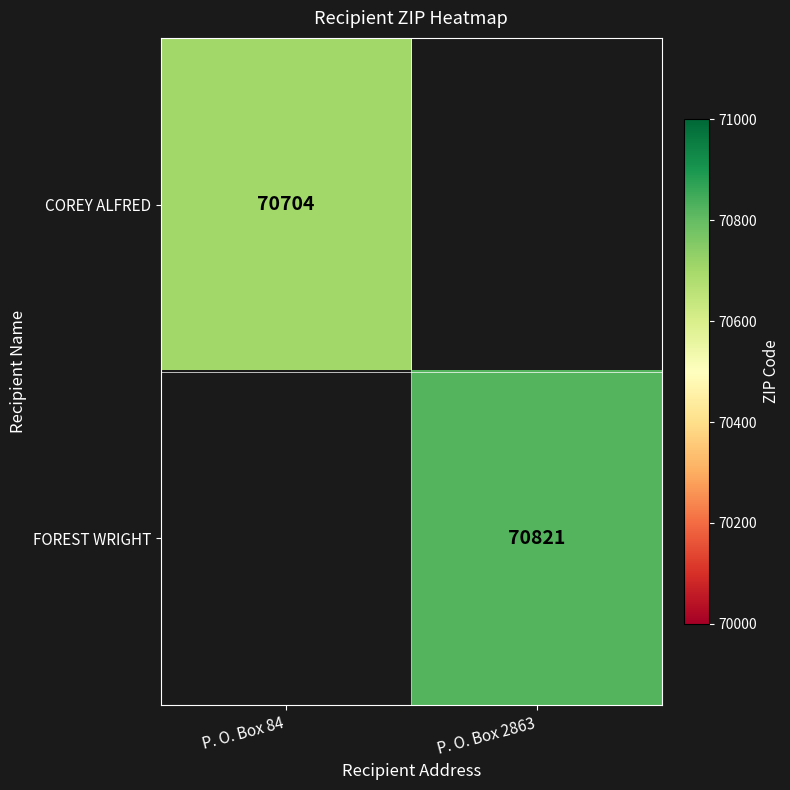

The FOREST WRIGHT series shows 33842 at P. O. Box 2863. True or false?

False